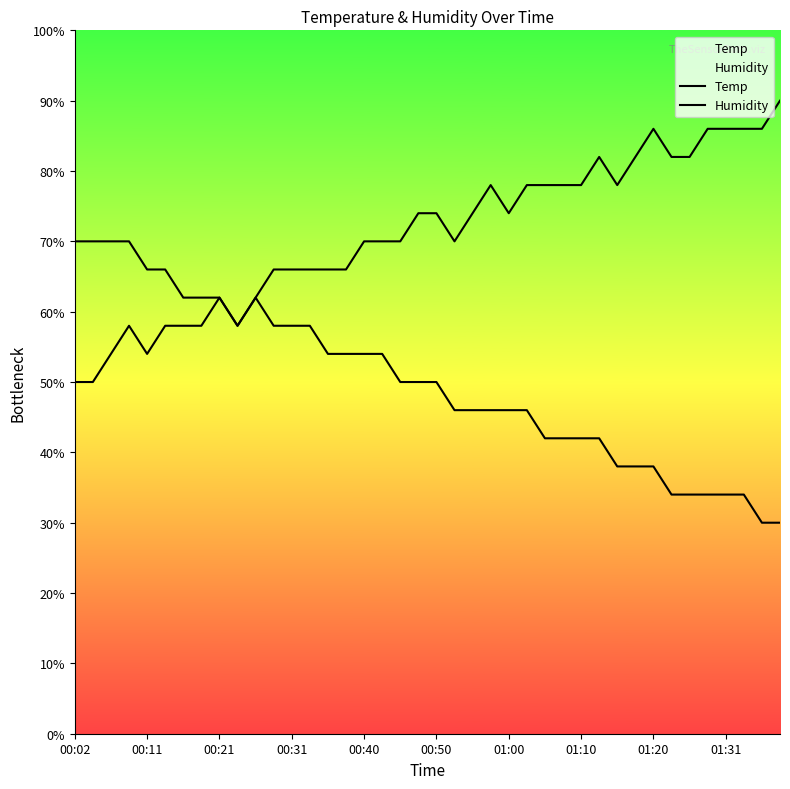

At how many categories does at least one series exceed 51?

40